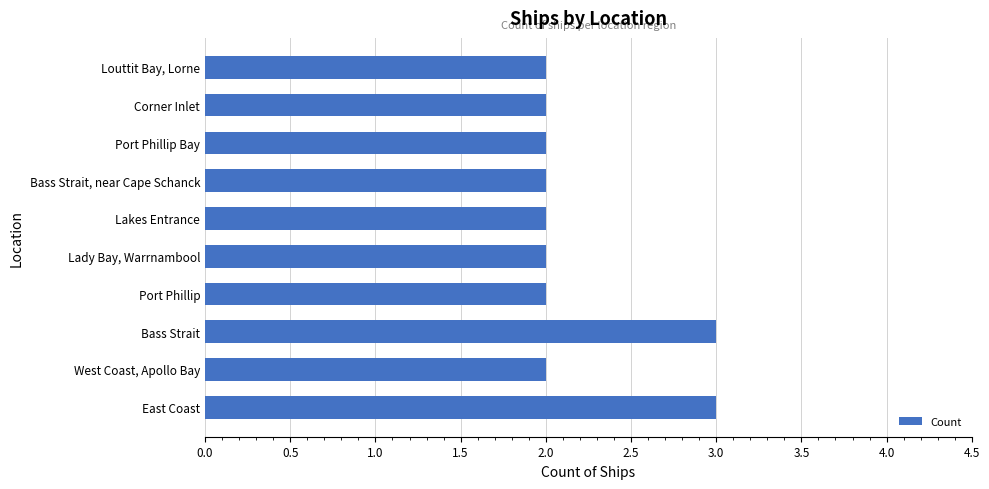

Reading bottom to top, extract all data points from this chart.

East Coast=3	West Coast, Apollo Bay=2	Bass Strait=3	Port Phillip=2	Lady Bay, Warrnambool=2	Lakes Entrance=2	Bass Strait, near Cape Schanck=2	Port Phillip Bay=2	Corner Inlet=2	Louttit Bay, Lorne=2